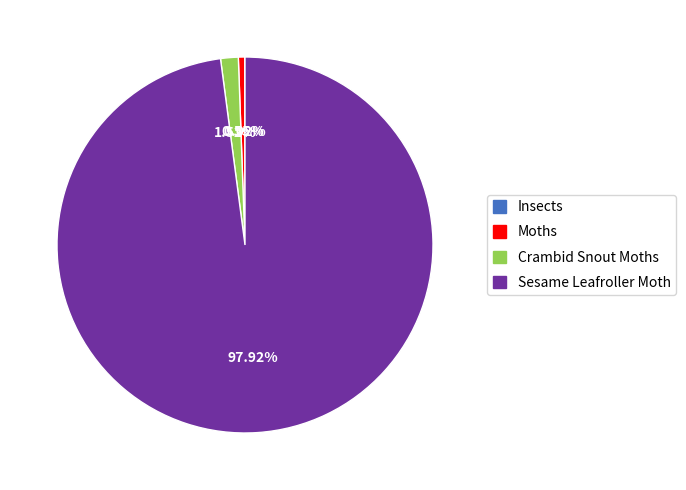

Which slice is the largest?

Sesame Leafroller Moth